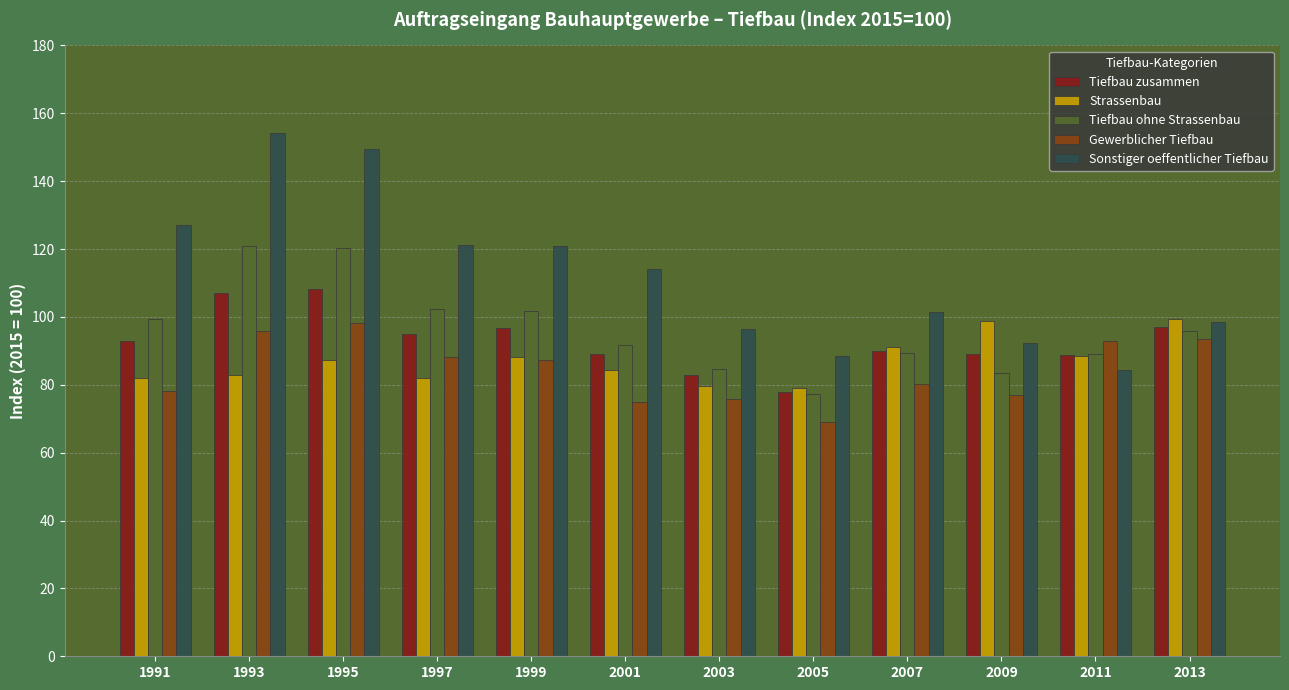

At which category does the chart reach its peak across all series?

1993